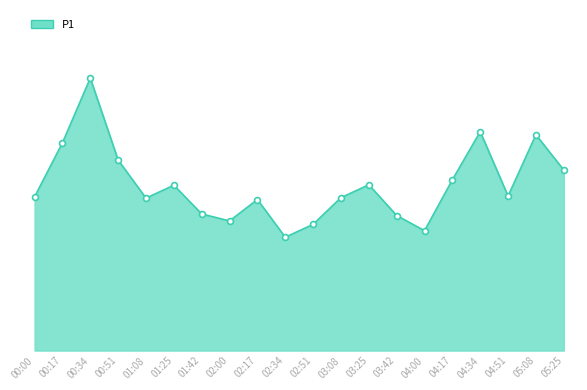

Which has a higher value, 04:34 or 00:00?

04:34